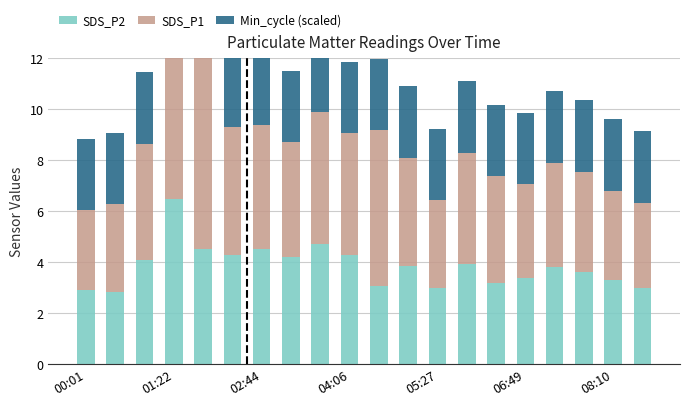

What is the value of the SDS_P2 bar at the 17th from the left?

3.8